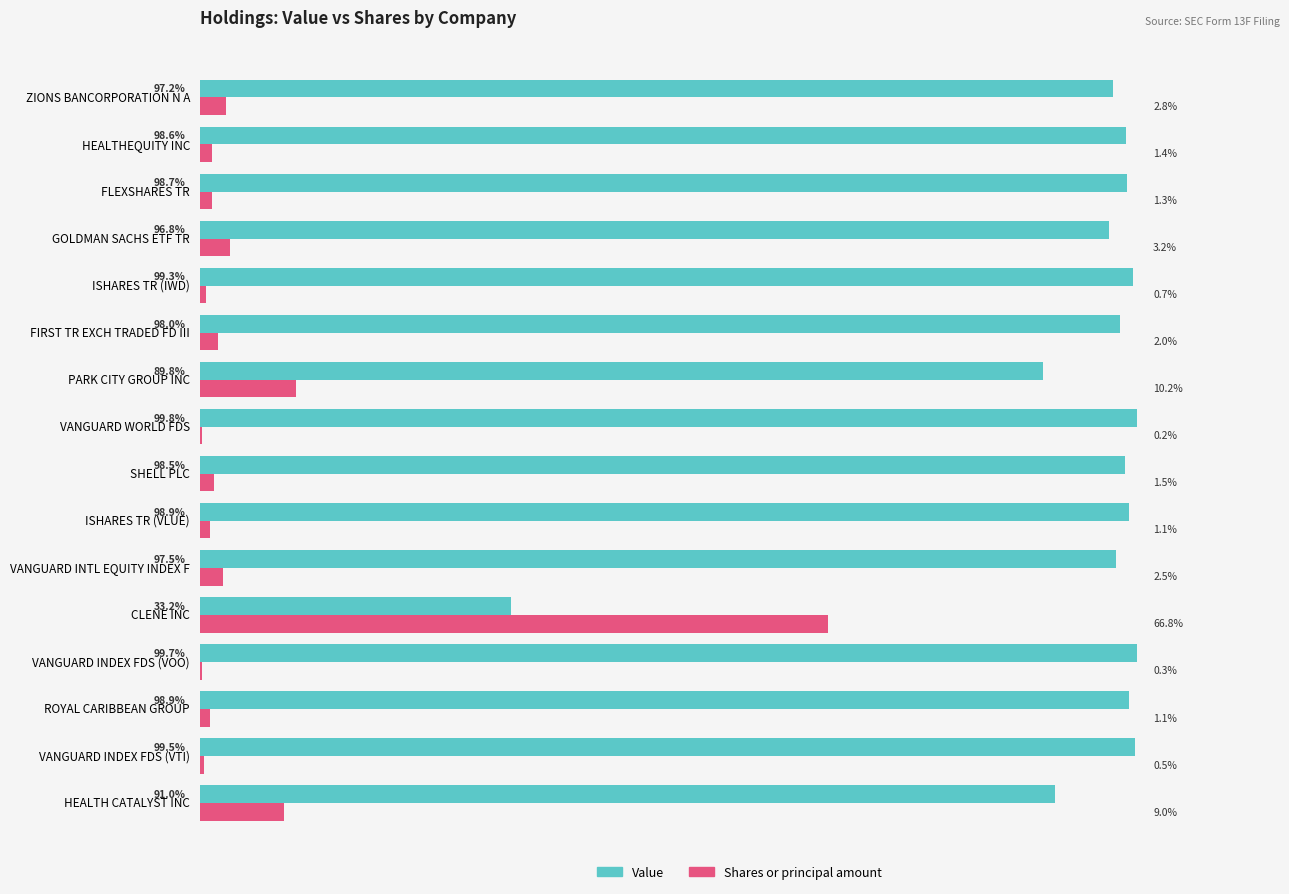

Is the value of Shares or principal amount at ISHARES TR (VLUE) greater than the value of Value at FLEXSHARES TR?

No